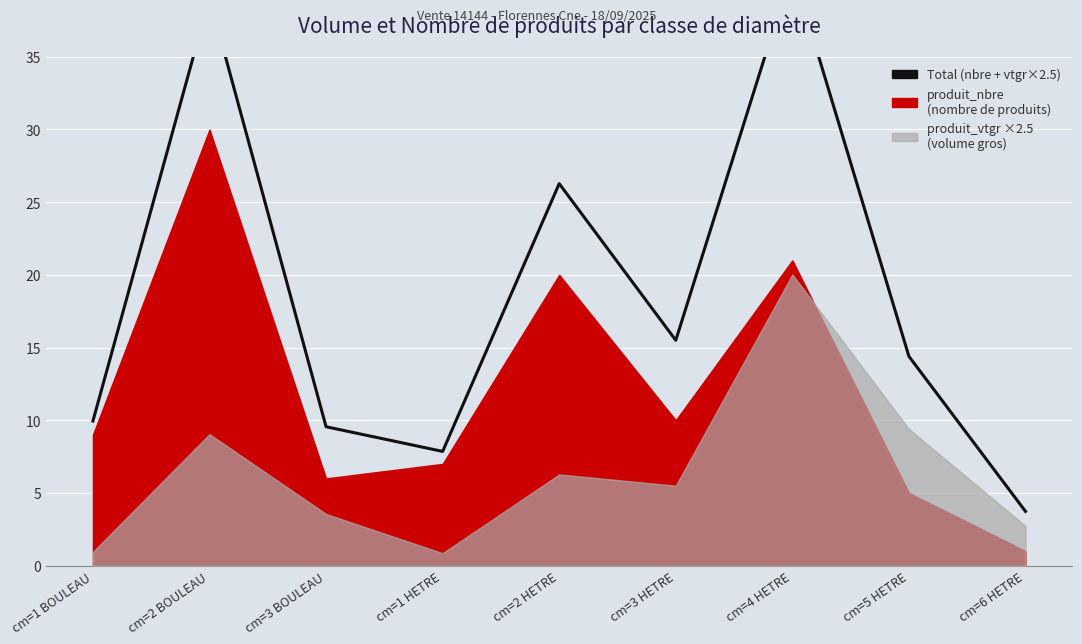

What position from the left is cm=1 BOULEAU?

1